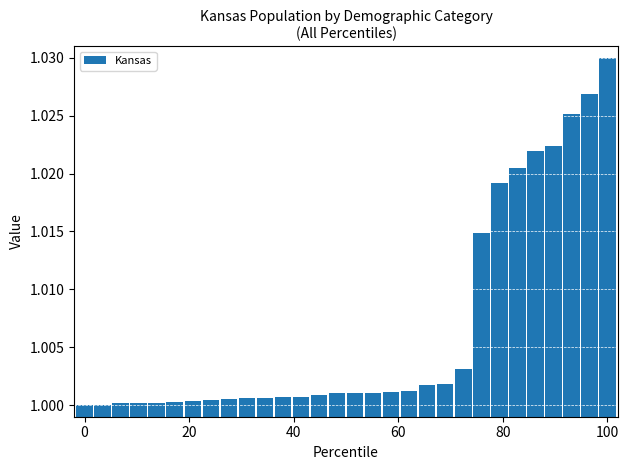

What is the sum of all values?

30.2